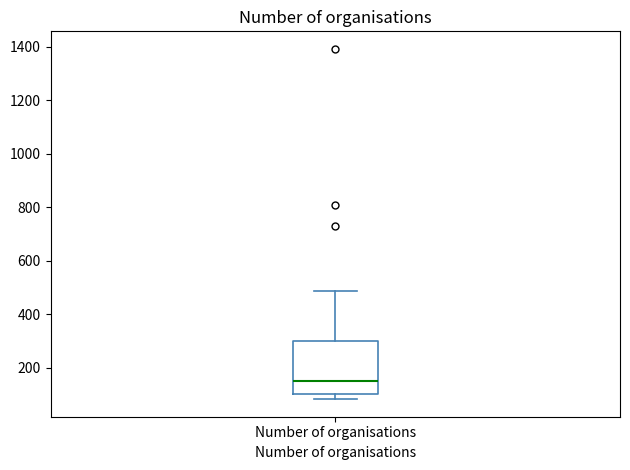

Read this box plot against the y-axis: the position of the median line, the range covered by the box, and the ends of both whiskers. The values are not printed on the chart, so give them approximately, as read against the axis.

median 160, box 100 to 300, whiskers 80 to 480